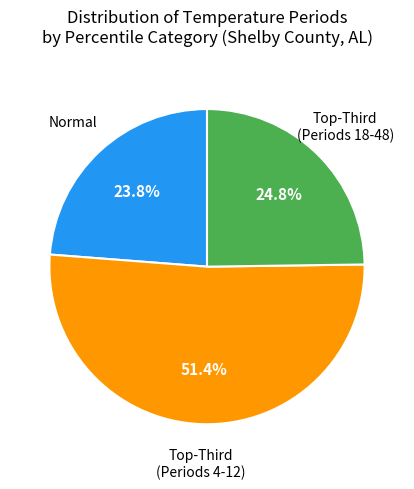

What is the largest slice in the pie chart?

Top-Third (Periods 4-12)